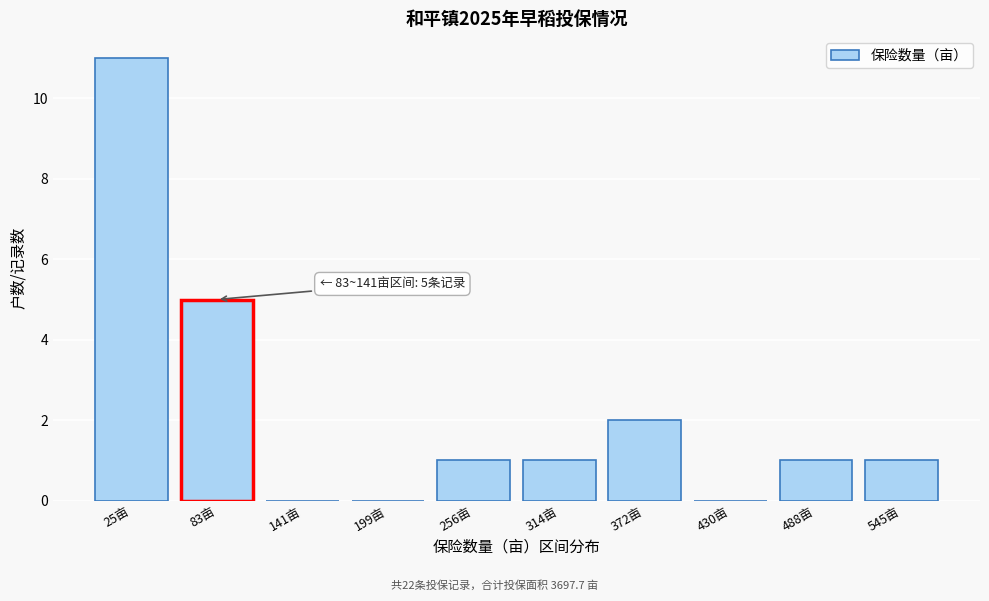

Reading left to right, transcribe all the data shown in this chart.

25亩=11	83亩=5	141亩=0	199亩=0	256亩=1	314亩=1	372亩=2	430亩=0	488亩=1	545亩=1